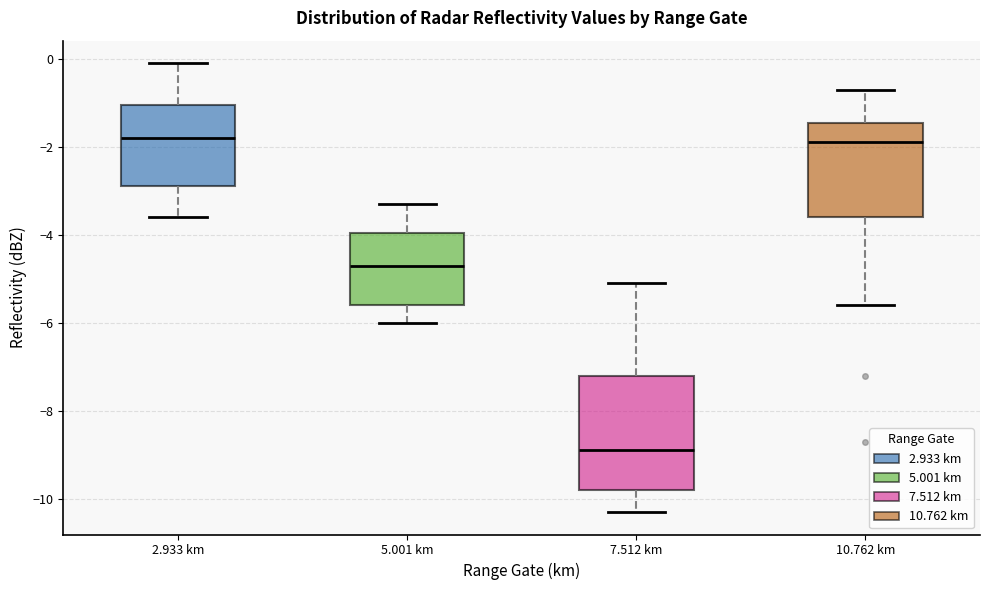

Where is the upper edge of the box for 7.512 km on the y-axis? The values are not printed on the chart, so give them approximately, as read against the axis.

-7.2